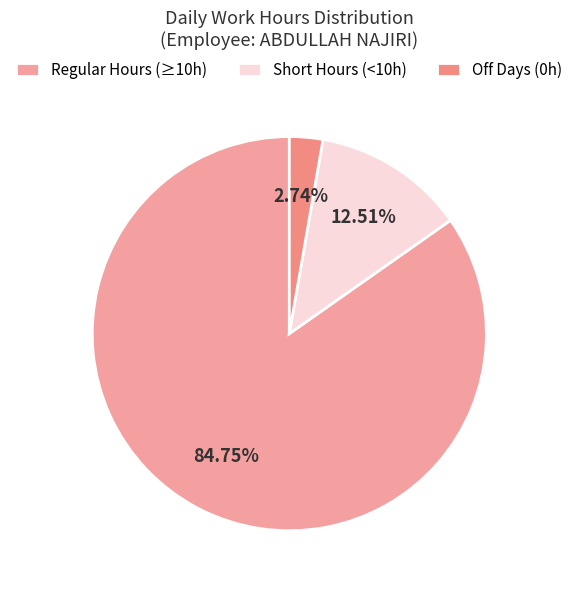

How many slices are in this pie chart?

3